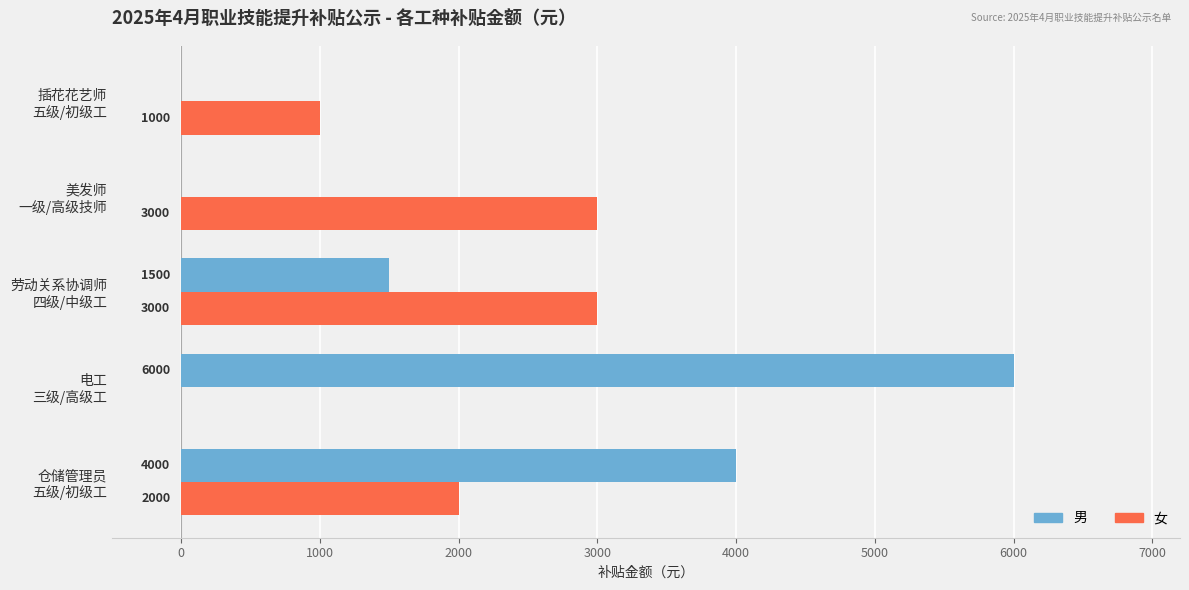

How many 男 values are between 0 and 4000?

4